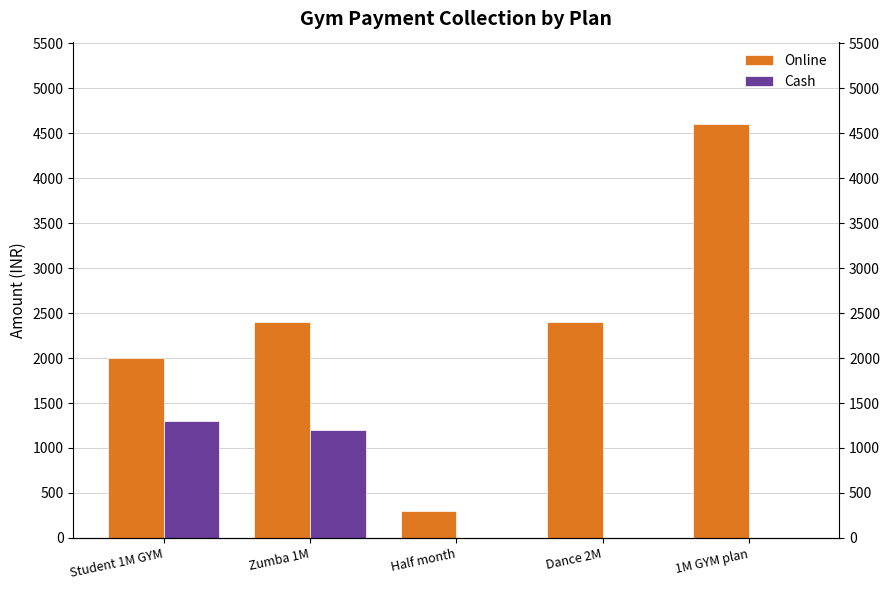

Between Half month and 1M GYM plan, which series saw the biggest shift?

Online